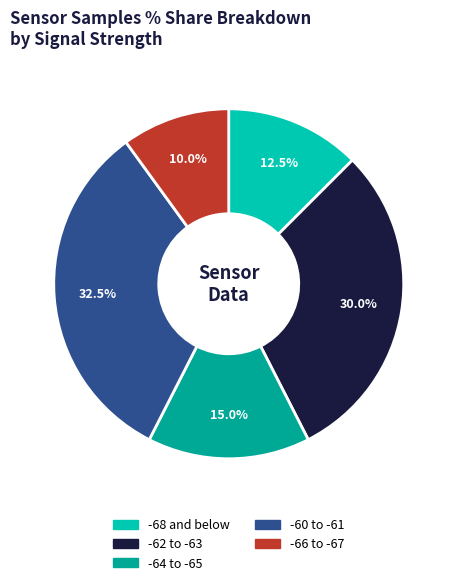

Is there any slice that represents more than half of the pie?

No